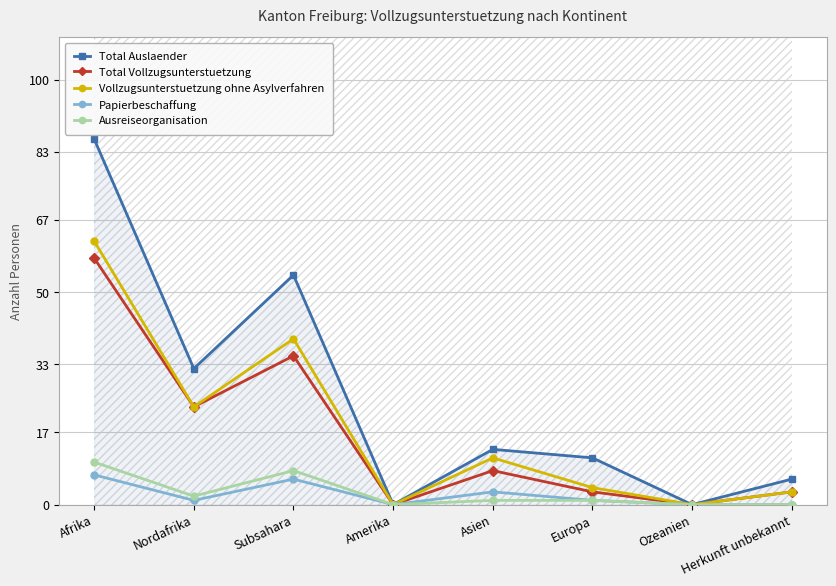

Rank the categories by Ausreiseorganisation value from lowest to highest.

Amerika, Ozeanien, Herkunft unbekannt, Asien, Europa, Nordafrika, Subsahara, Afrika